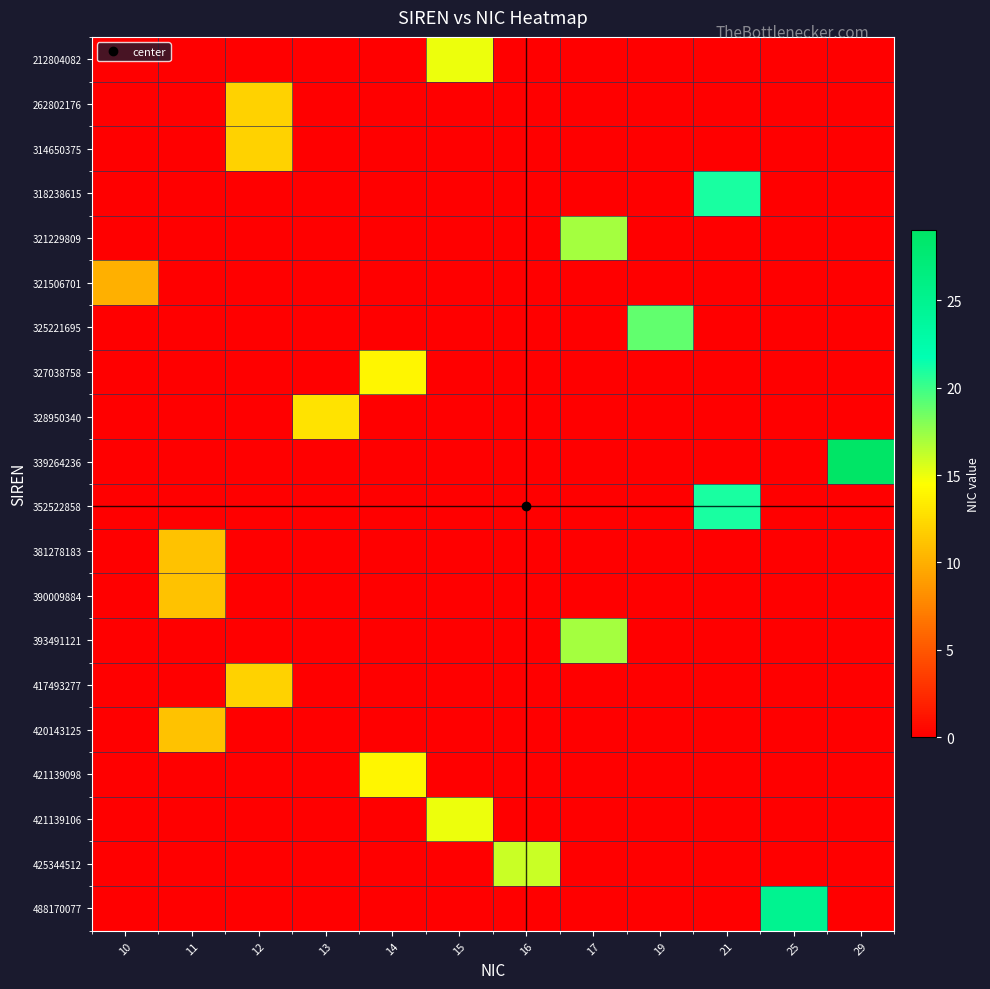

Reading right to left, list all the values displayed in this chart.

212804082: 29=0	25=0	21=0	19=0	17=0	16=0	15=15	14=0	13=0	12=0	11=0	10=0
262802176: 29=0	25=0	21=0	19=0	17=0	16=0	15=0	14=0	13=0	12=12	11=0	10=0
314650375: 29=0	25=0	21=0	19=0	17=0	16=0	15=0	14=0	13=0	12=12	11=0	10=0
318238615: 29=0	25=0	21=21	19=0	17=0	16=0	15=0	14=0	13=0	12=0	11=0	10=0
321229809: 29=0	25=0	21=0	19=0	17=17	16=0	15=0	14=0	13=0	12=0	11=0	10=0
321506701: 29=0	25=0	21=0	19=0	17=0	16=0	15=0	14=0	13=0	12=0	11=0	10=10
325221695: 29=0	25=0	21=0	19=19	17=0	16=0	15=0	14=0	13=0	12=0	11=0	10=0
327038758: 29=0	25=0	21=0	19=0	17=0	16=0	15=0	14=14	13=0	12=0	11=0	10=0
328950340: 29=0	25=0	21=0	19=0	17=0	16=0	15=0	14=0	13=13	12=0	11=0	10=0
339264236: 29=29	25=0	21=0	19=0	17=0	16=0	15=0	14=0	13=0	12=0	11=0	10=0
352522858: 29=0	25=0	21=21	19=0	17=0	16=0	15=0	14=0	13=0	12=0	11=0	10=0
381278183: 29=0	25=0	21=0	19=0	17=0	16=0	15=0	14=0	13=0	12=0	11=11	10=0
390009884: 29=0	25=0	21=0	19=0	17=0	16=0	15=0	14=0	13=0	12=0	11=11	10=0
393491121: 29=0	25=0	21=0	19=0	17=17	16=0	15=0	14=0	13=0	12=0	11=0	10=0
417493277: 29=0	25=0	21=0	19=0	17=0	16=0	15=0	14=0	13=0	12=12	11=0	10=0
420143125: 29=0	25=0	21=0	19=0	17=0	16=0	15=0	14=0	13=0	12=0	11=11	10=0
421139098: 29=0	25=0	21=0	19=0	17=0	16=0	15=0	14=14	13=0	12=0	11=0	10=0
421139106: 29=0	25=0	21=0	19=0	17=0	16=0	15=15	14=0	13=0	12=0	11=0	10=0
425344512: 29=0	25=0	21=0	19=0	17=0	16=16	15=0	14=0	13=0	12=0	11=0	10=0
488170077: 29=0	25=25	21=0	19=0	17=0	16=0	15=0	14=0	13=0	12=0	11=0	10=0